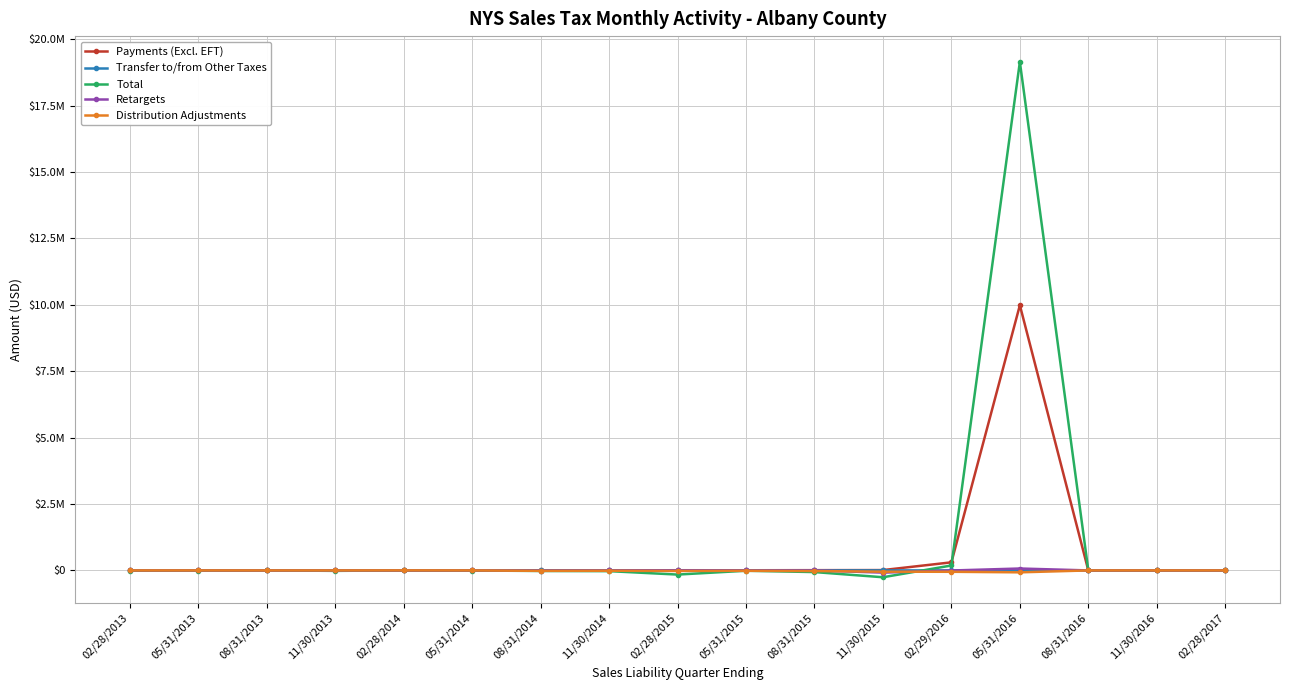

Reading left to right, transcribe all the data shown in this chart.

Payments (Excl. EFT): 53.9	9.7	11.7	18.2	194.3	69.2	130.4	3408.8	7104.4	5934.8	9587.1	13067.7	304717.4	9985942.0	0.0	0.0	2442.8
Transfer to/from Other Taxes: 0.0	0.0	0.0	0.0	0.0	0.0	0.0	0.0	0.0	0.5	0.0	1220.4	0.5	0.0	0.0	0.0	-6.4
Total: -11337.2	-6119.6	2146.1	-16772.9	1896.0	-3279.4	-20615.8	-27025.0	-156022.8	-12341.1	-61985.0	-256979.2	185703.4	19147254.6	0.5	-15.5	2432.2
Retargets: 199.7	200.6	200.2	112.1	-17.6	136.7	-3578.3	133.1	3271.2	-426.7	-164.6	-82784.7	-2936.4	72061.1	0.0	-15.5	-19.1
Distribution Adjustments: -100.3	340.5	-80.1	17.4	2206.3	-24.7	-15774.1	-11854.6	-20458.7	-13728.5	-22818.3	-47435.9	-51087.8	-71620.2	0.0	0.0	28.2